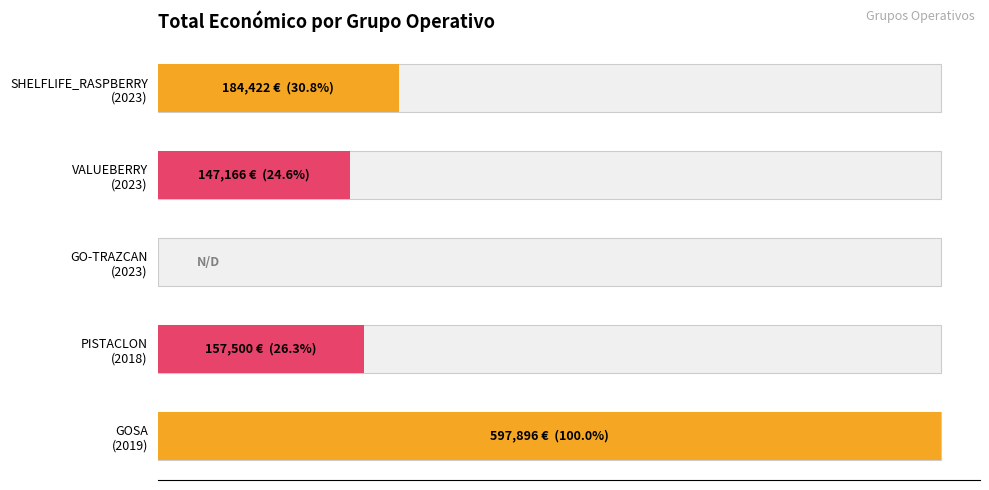

Reading left to right, list all the values displayed in this chart.

0=184422	100000=147166	200000=0	300000=157500	400000=597896